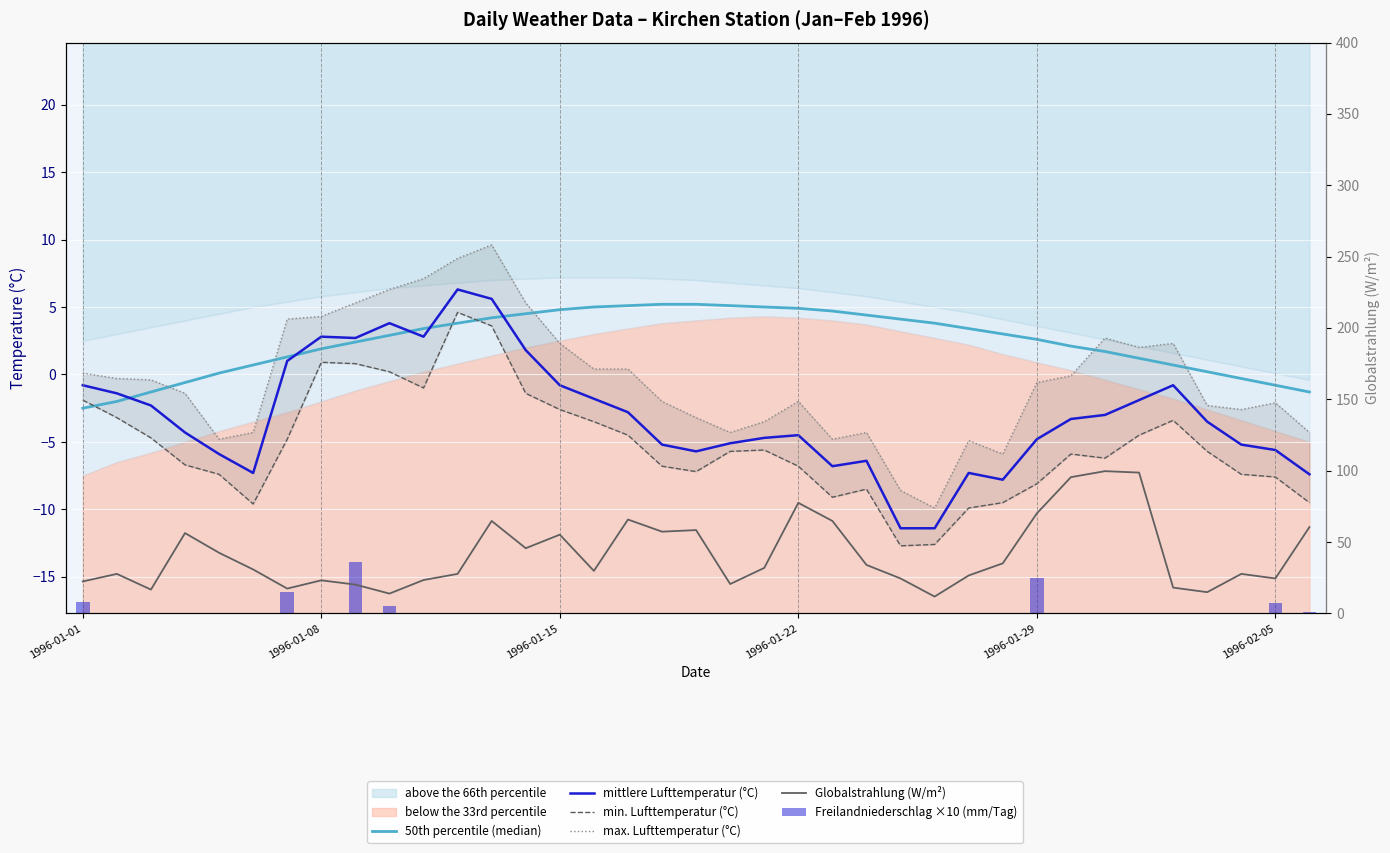

At how many categories does at least one series exceed 49?

13